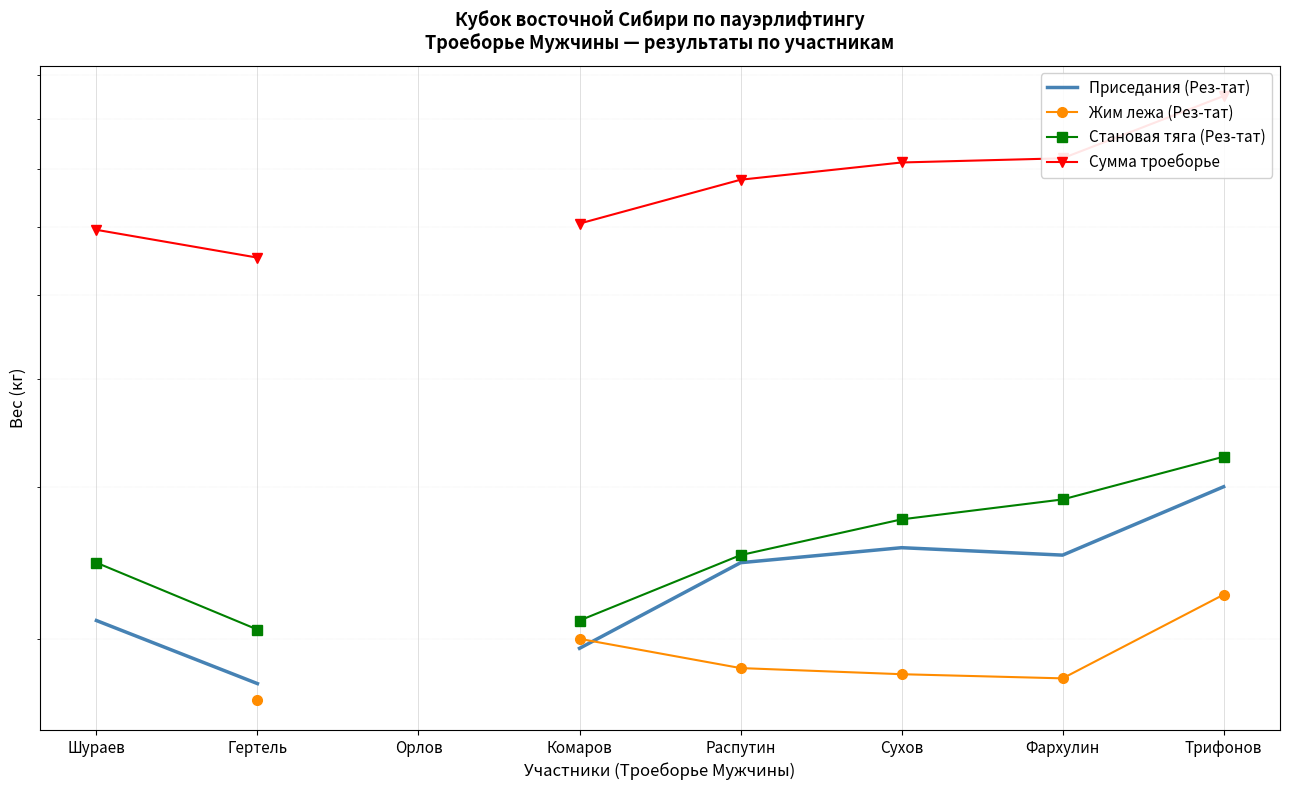

How many lines are shown in the chart?

4